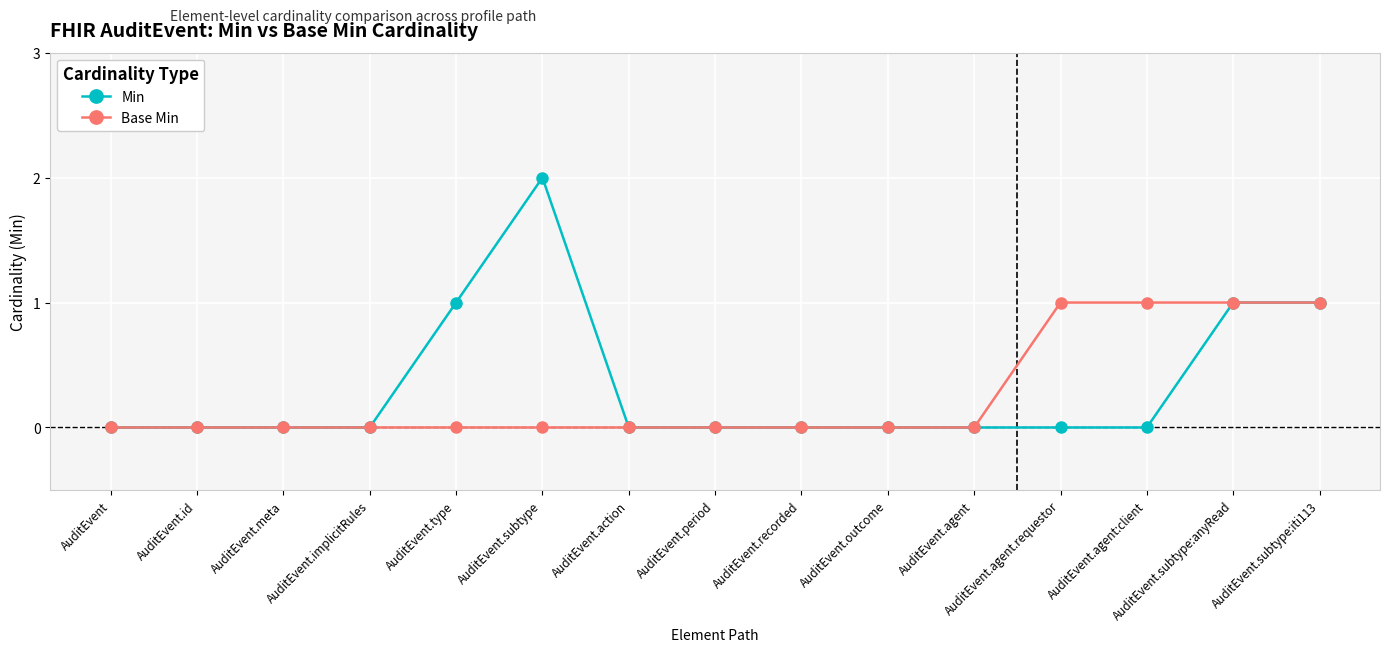

The Min series shows 0 at AuditEvent.type. True or false?

False